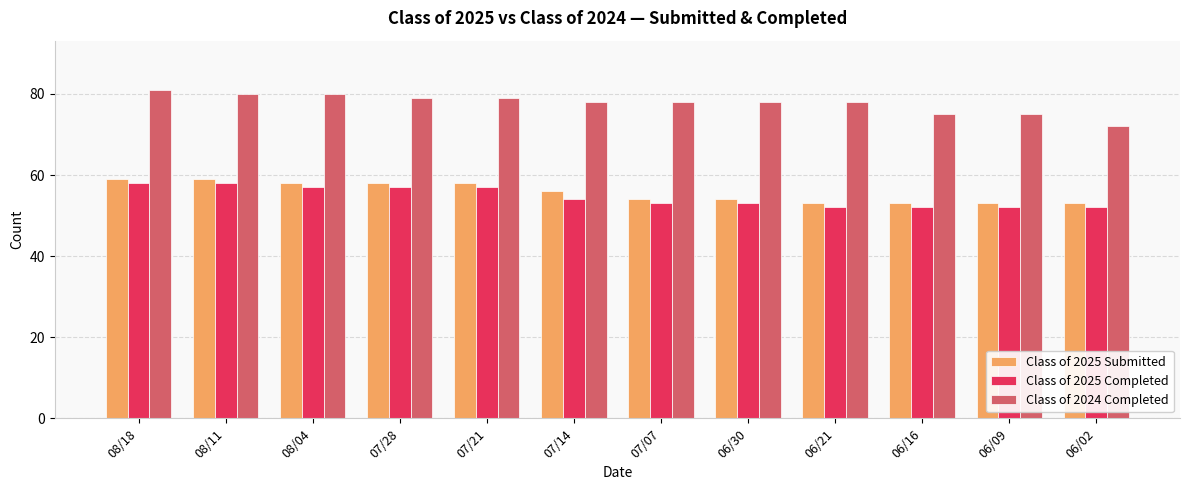

The Class of 2024 Completed series shows 52 at 06/30. True or false?

False